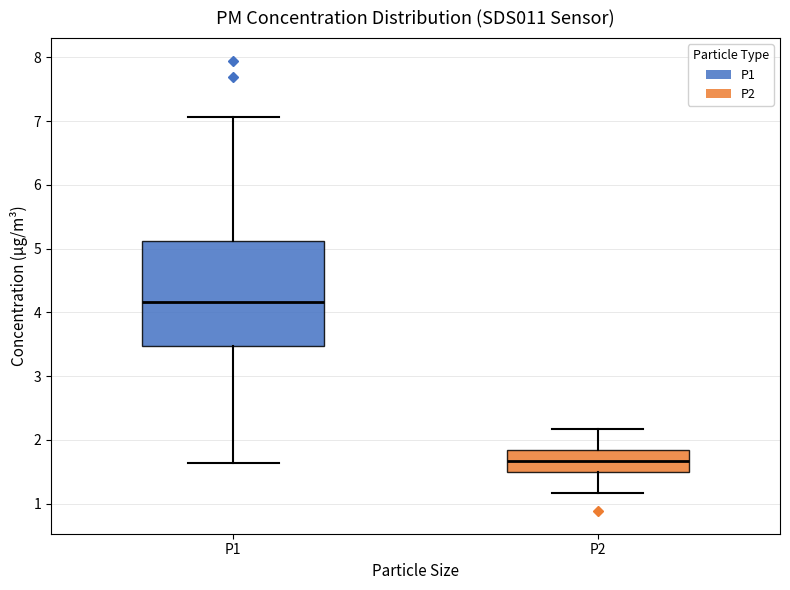

Reading left to right, read every box against the y-axis: the position of its median line, the range the box covers, and the ends of its whiskers. The values are not printed on the chart, so give them approximately, as read against the axis.

P1: median 4.2, box 3.5 to 5.1, whiskers 1.6 to 7.1
P2: median 1.7, box 1.5 to 1.8, whiskers 1.2 to 2.2